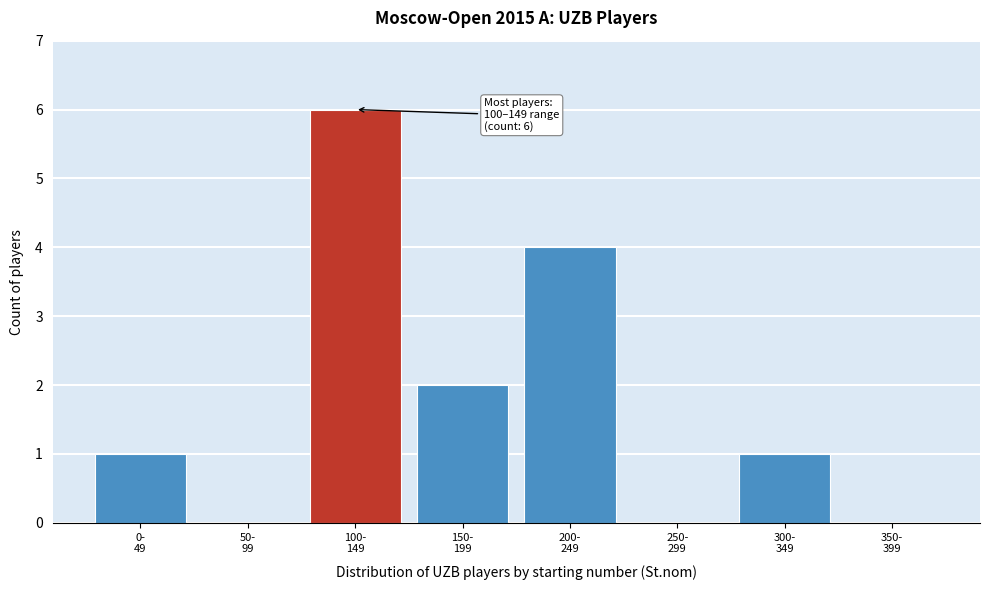

What is the sum of all values?

14